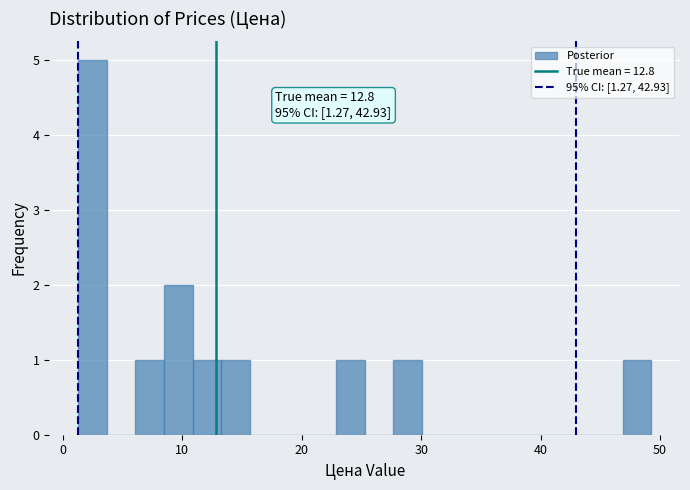

Around what value on the x-axis is the tallest bar? Give the approximate position of its centre, as read against the axis.

2